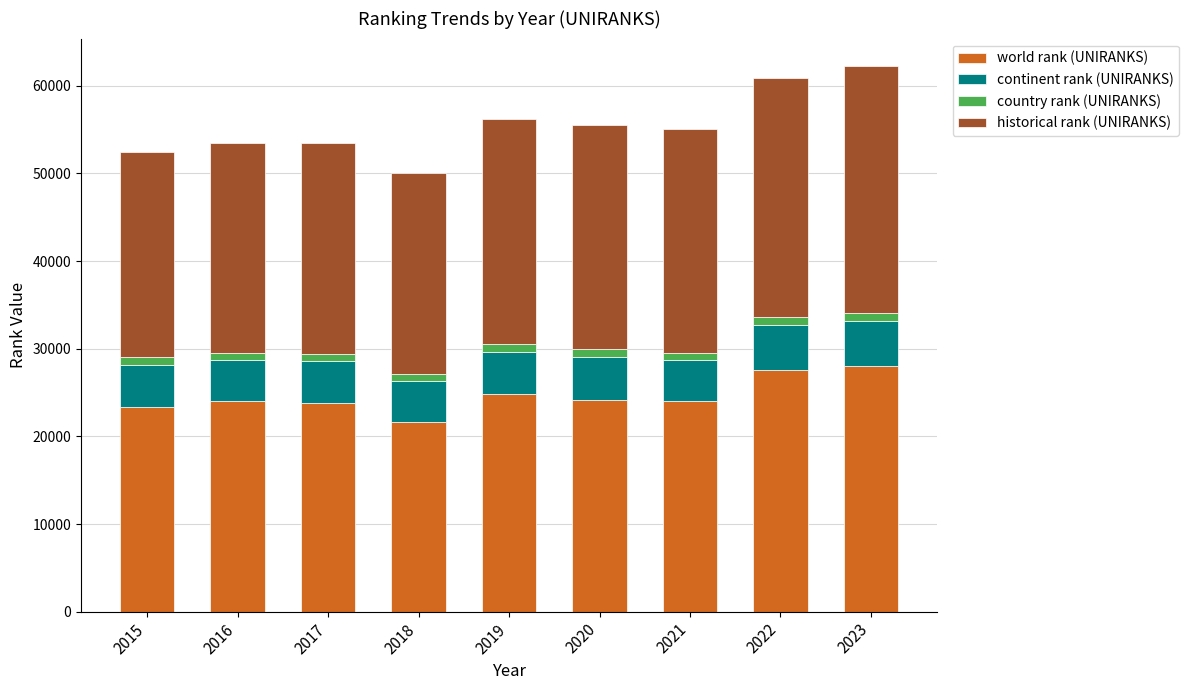

How many values in the world rank (UNIRANKS) series are below 24060?

4